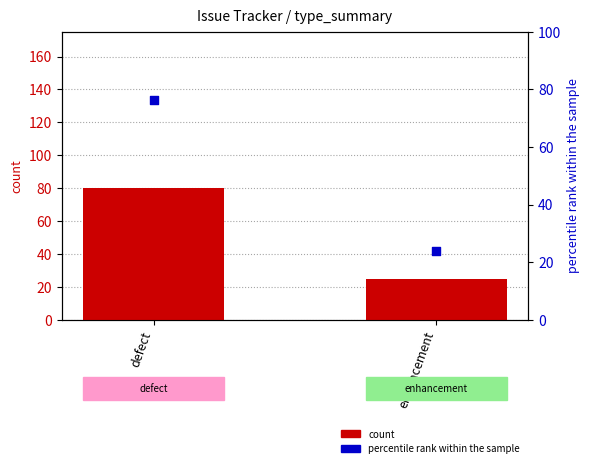

Which series has the largest Y range (max minus min)?

count